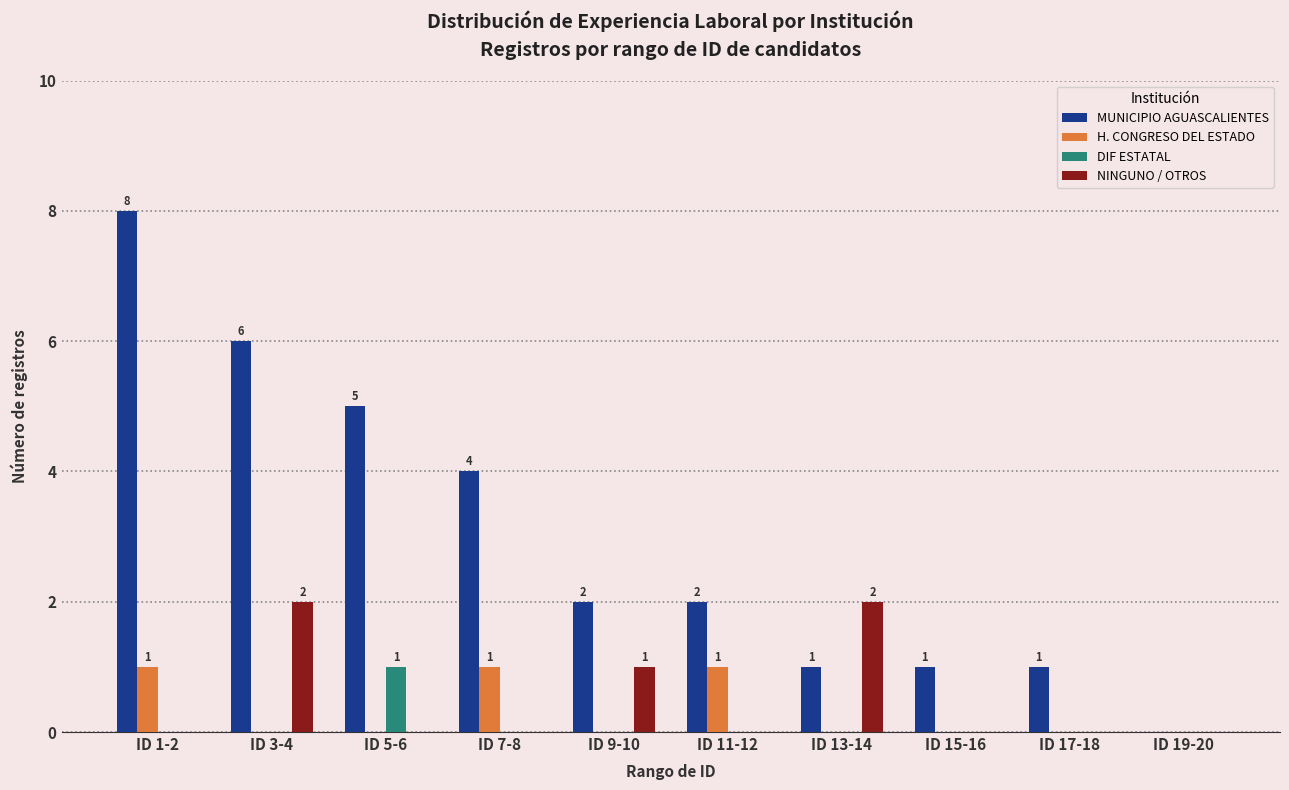

At which label is NINGUNO / OTROS closest to 1?

ID 9-10